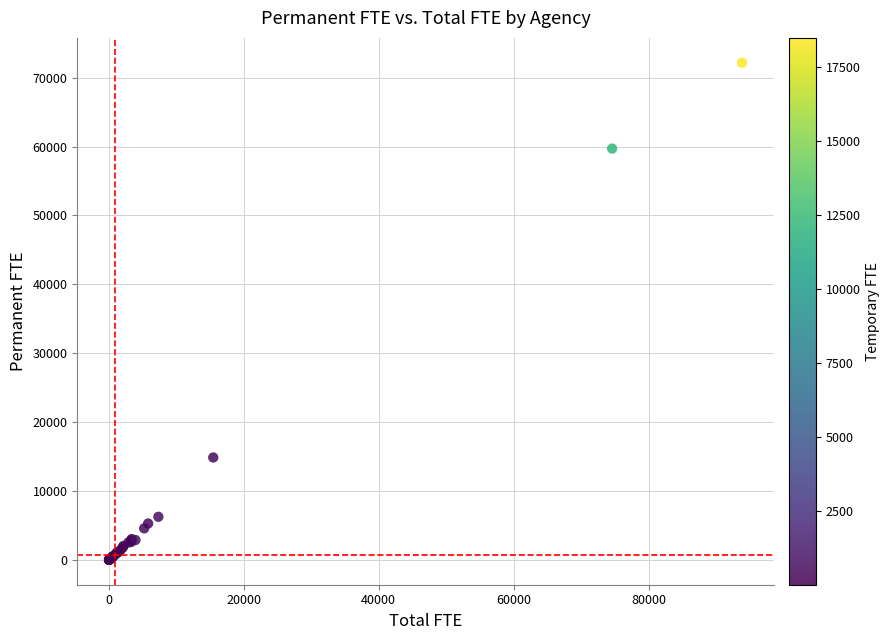

What Y value in the scatter plot is closest to 36087?

14872.5